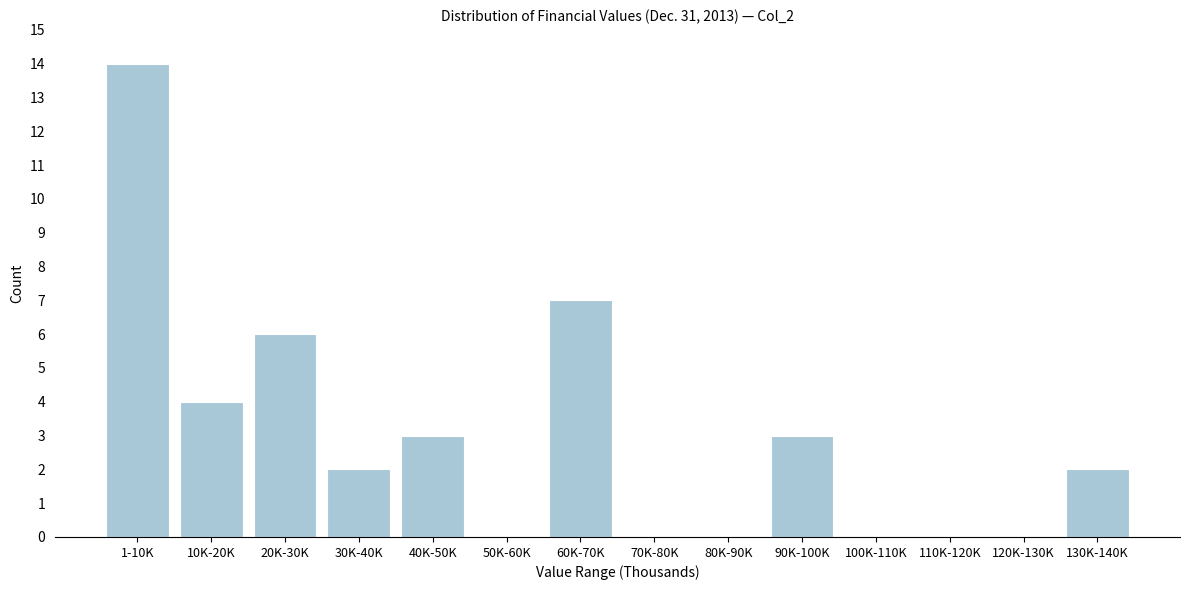

Reading left to right, extract all data points from this chart.

1-10K=14	10K-20K=4	20K-30K=6	30K-40K=2	40K-50K=3	50K-60K=0	60K-70K=7	70K-80K=0	80K-90K=0	90K-100K=3	100K-110K=0	110K-120K=0	120K-130K=0	130K-140K=2